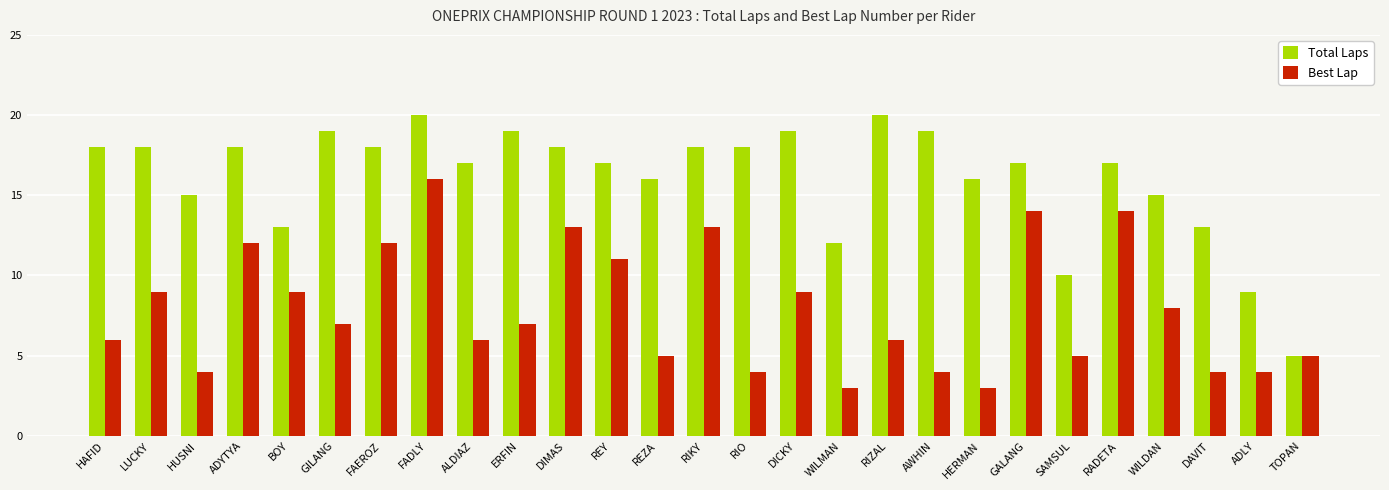

At which category is the sum across all series the highest?

FADLY